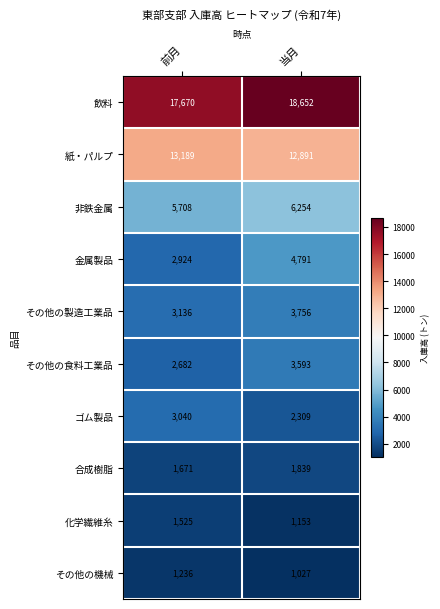

Reading right to left, transcribe all the data shown in this chart.

飲料: 当月=18652	前月=17670
紙・パルプ: 当月=12891	前月=13189
非鉄金属: 当月=6254	前月=5708
金属製品: 当月=4791	前月=2924
その他の製造工業品: 当月=3756	前月=3136
その他の食料工業品: 当月=3593	前月=2682
ゴム製品: 当月=2309	前月=3040
合成樹脂: 当月=1839	前月=1671
化学繊維糸: 当月=1153	前月=1525
その他の機械: 当月=1027	前月=1236